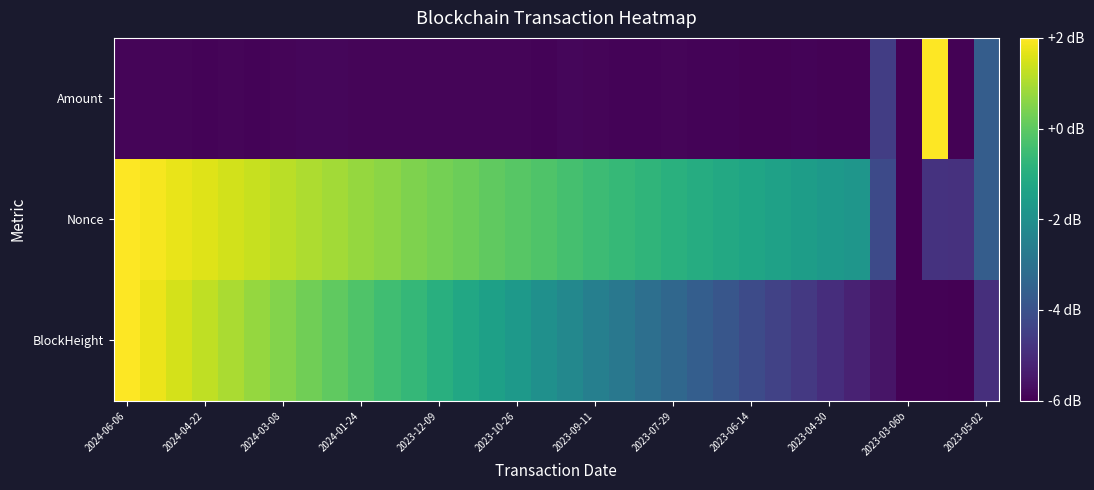

Which series has the largest range (max minus min)?

BlockHeight